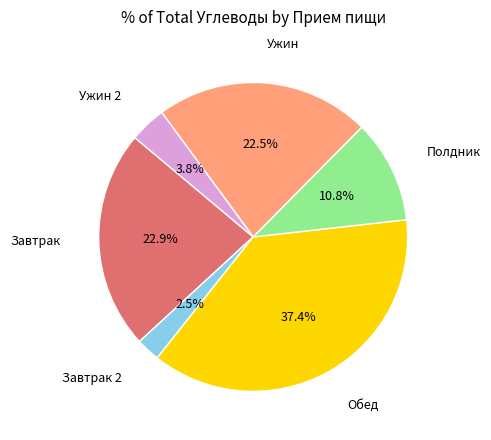

What portion of the pie excludes Ужин 2?

96.2%